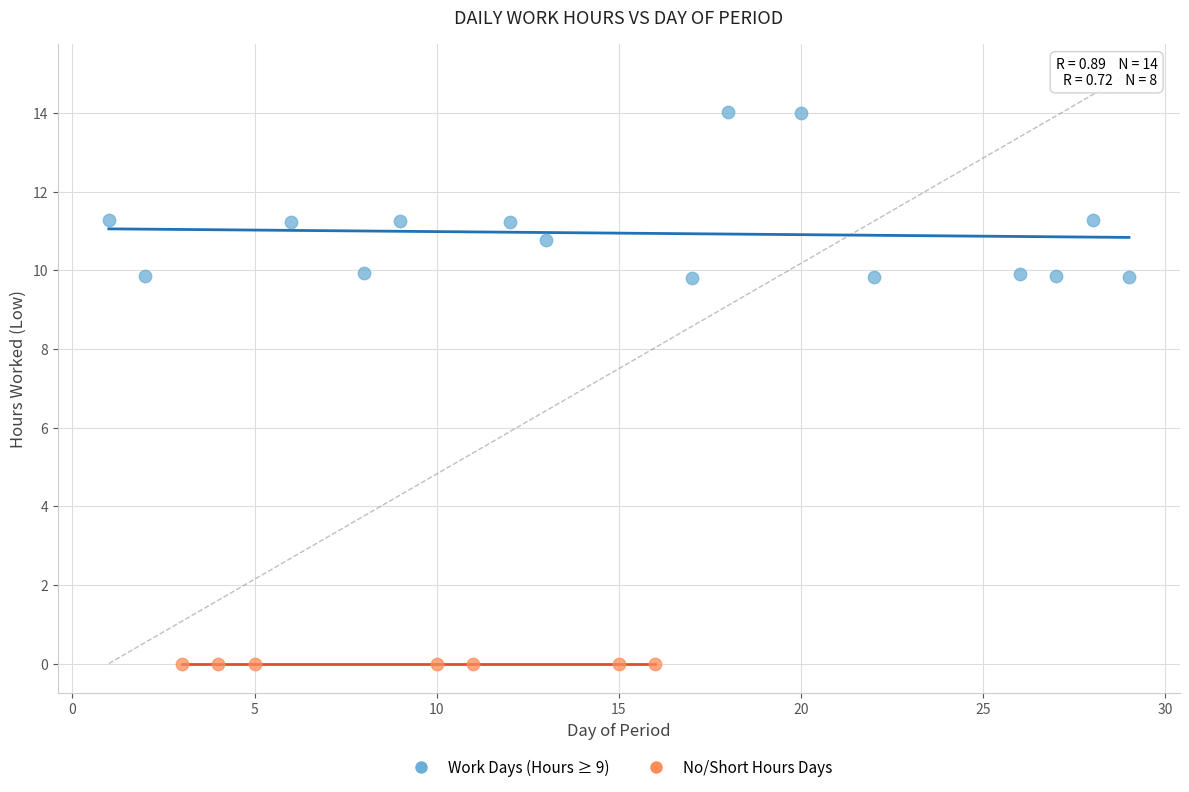

Which series reaches the minimum Y coordinate?

No/Short Hours Days